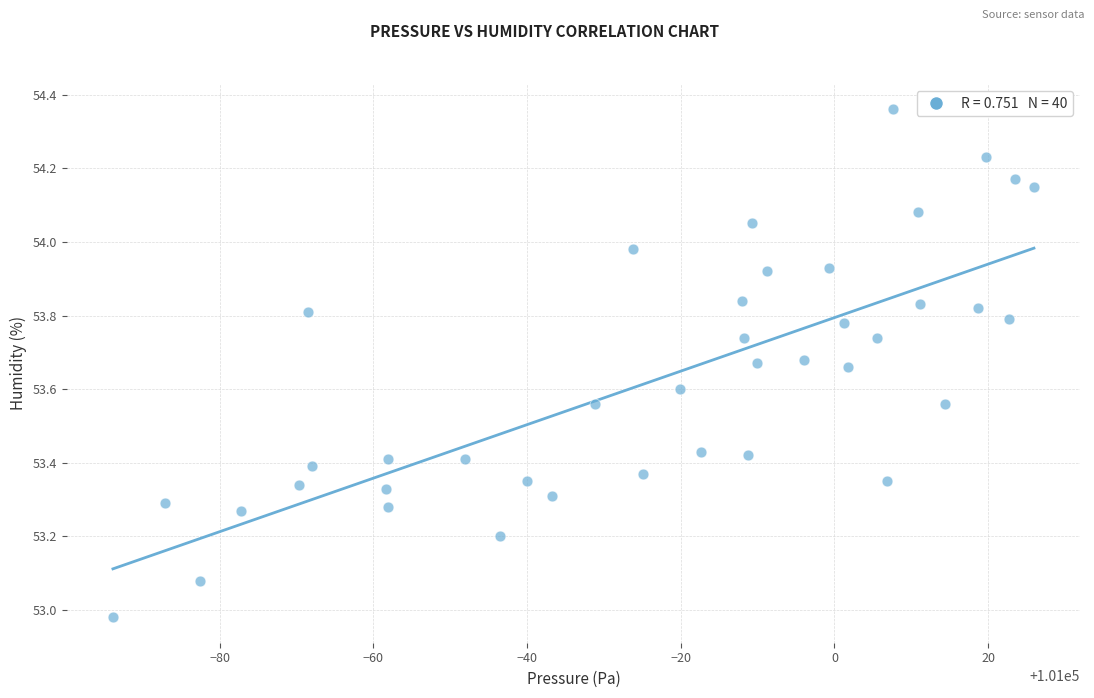

What is the range of X values (max minus min)?

119.9